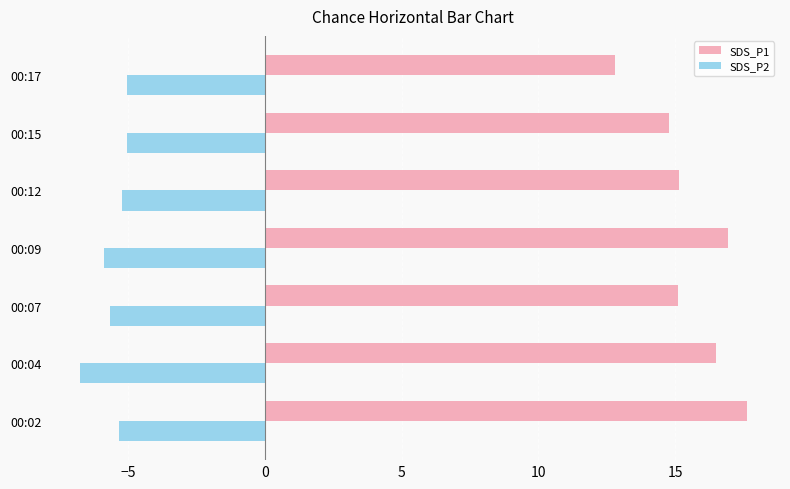

Rank the series by their maximum value, from highest to lowest.

SDS_P1, SDS_P2